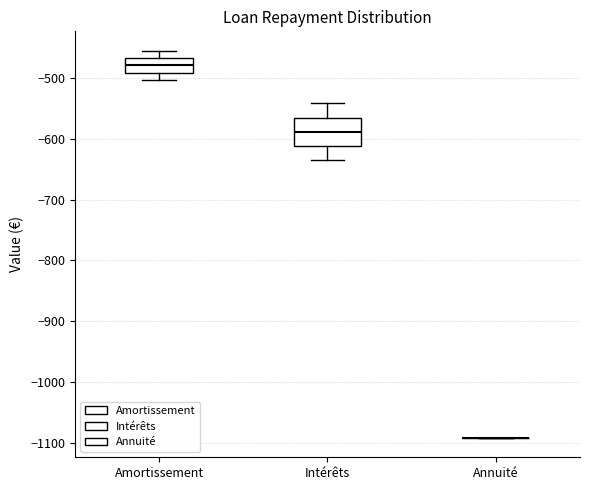

Reading left to right, read every box against the y-axis: the position of its median line, the range the box covers, and the ends of its whiskers. The values are not printed on the chart, so give them approximately, as read against the axis.

Amortissement: median -480, box -490 to -470, whiskers -500 to -460
Intérêts: median -590, box -610 to -570, whiskers -640 to -540
Annuité: box collapsed to a line at -1090, whiskers -1090 to -1090